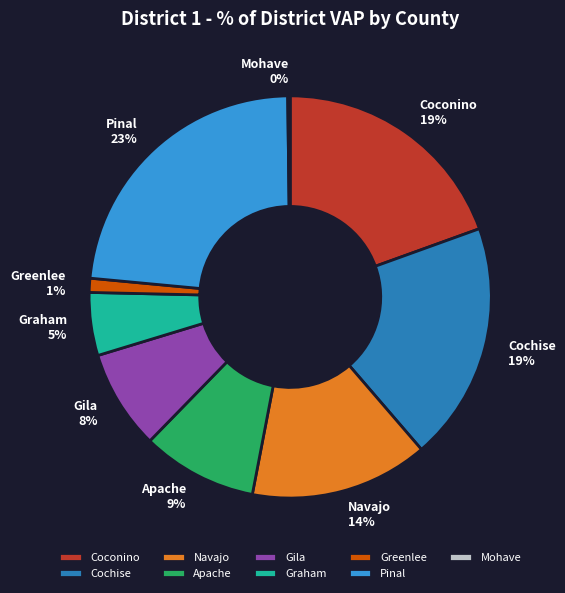

Combined, do Greenlee and Cochise account for over 50%?

No